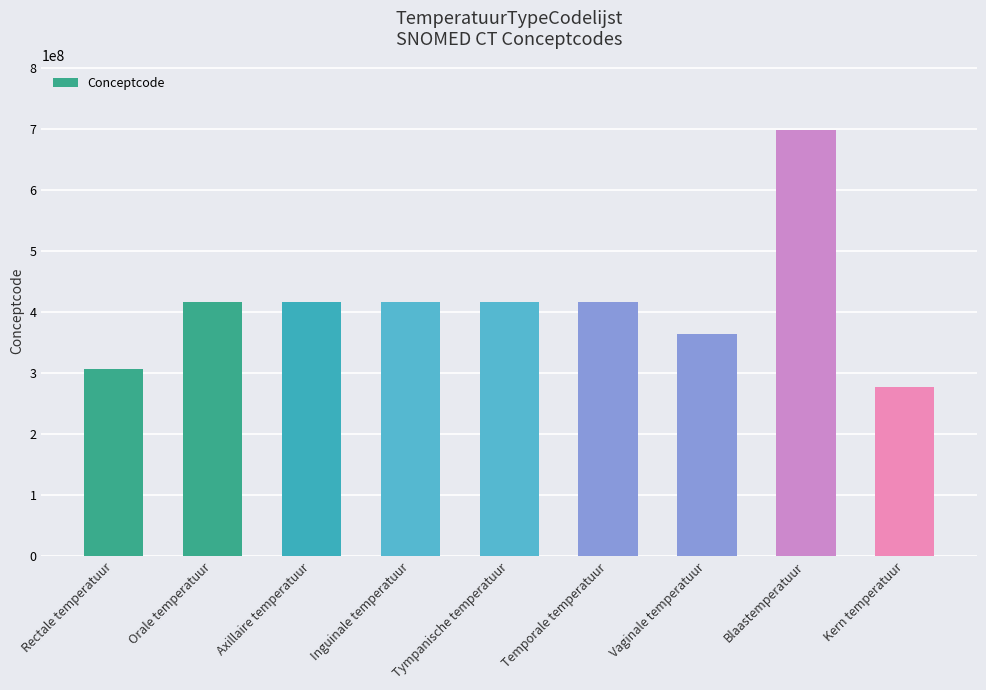

The chart shows a value of 276885007 at Kern temperatuur. True or false?

True